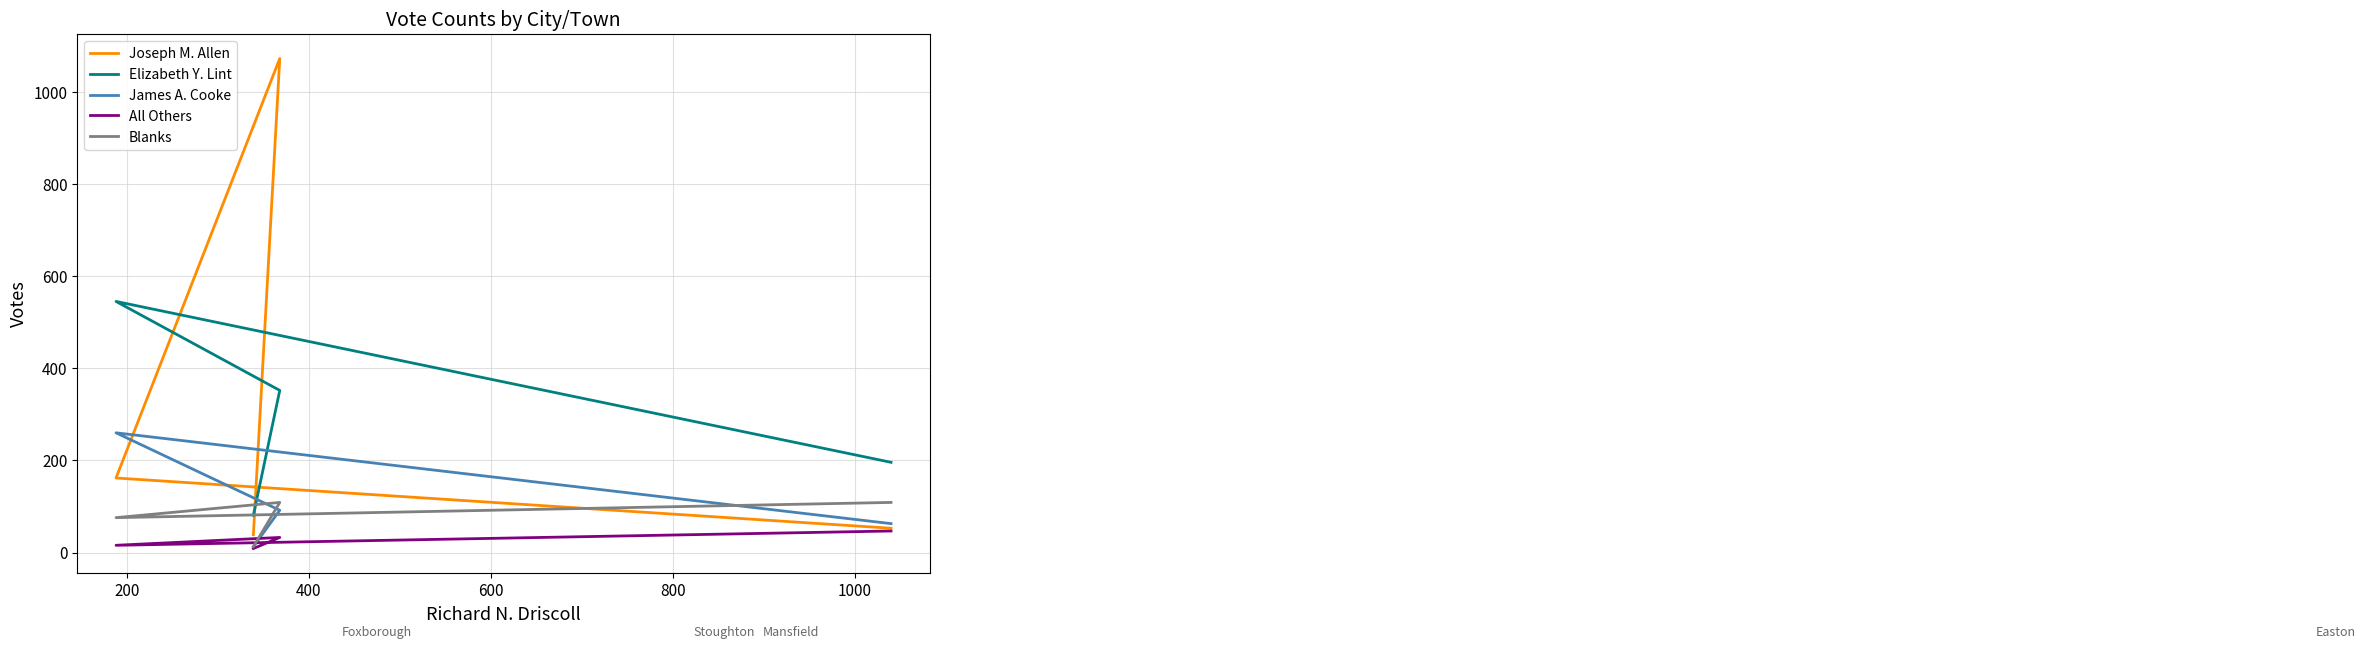

What is the difference between the highest and lowest values at 200?

529